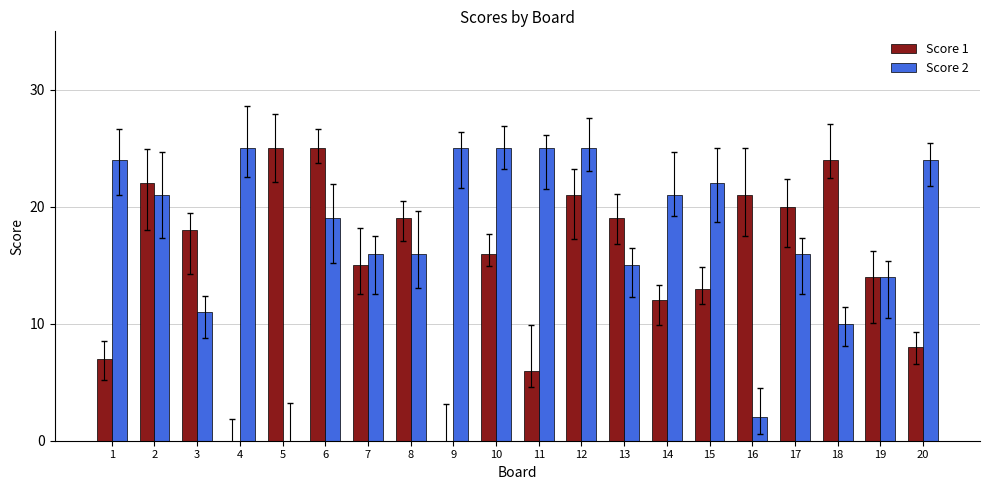

What is the sum of the Score 1 values at 16 and 18?

45